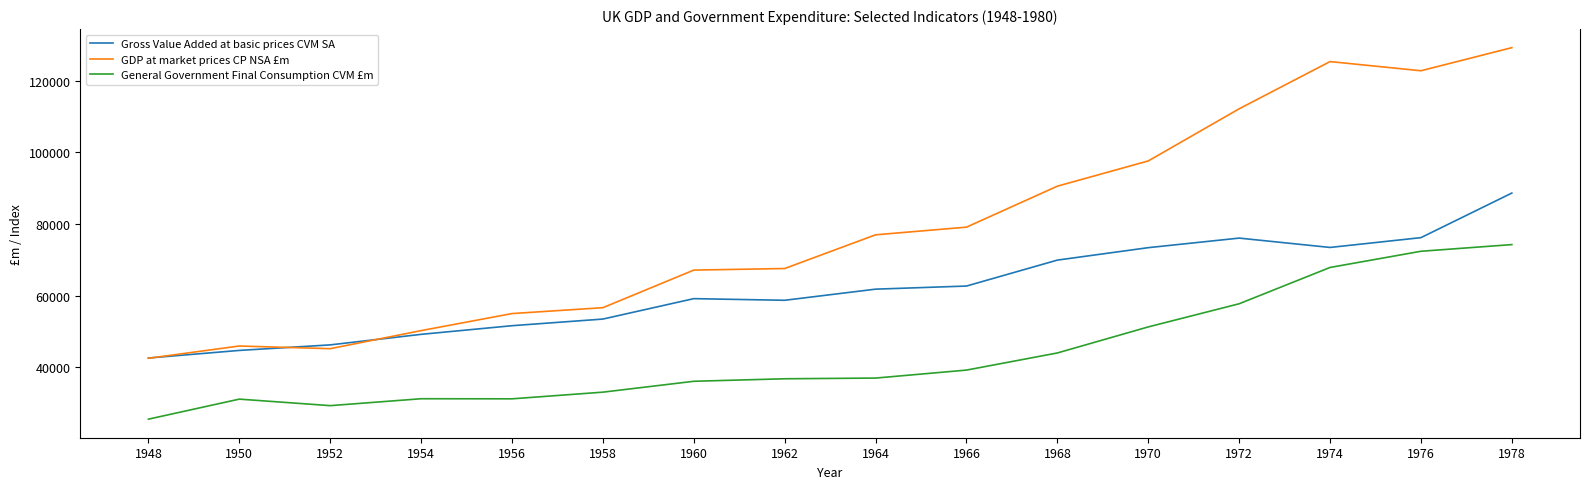

How many lines are shown in the chart?

3